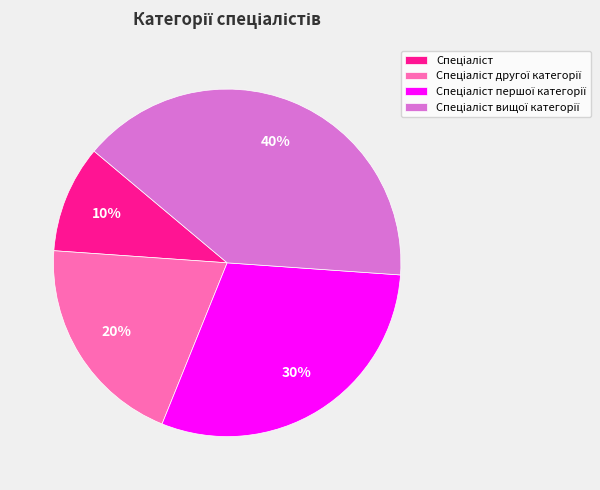

Is there any slice that represents more than half of the pie?

No